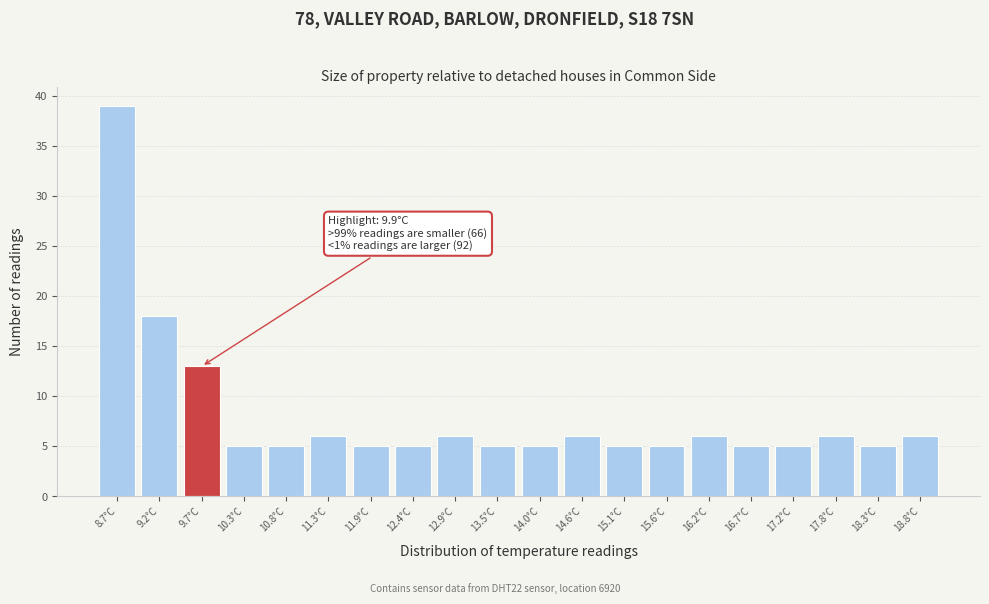

Over which range of the x-axis is the bar tallest?

8.4 to 8.9